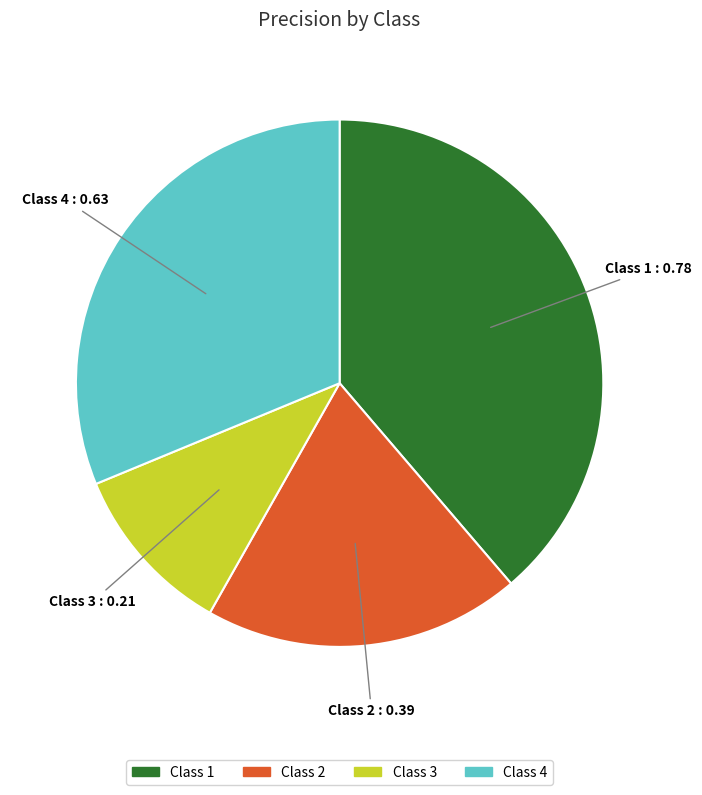

Does any single category account for the majority?

No